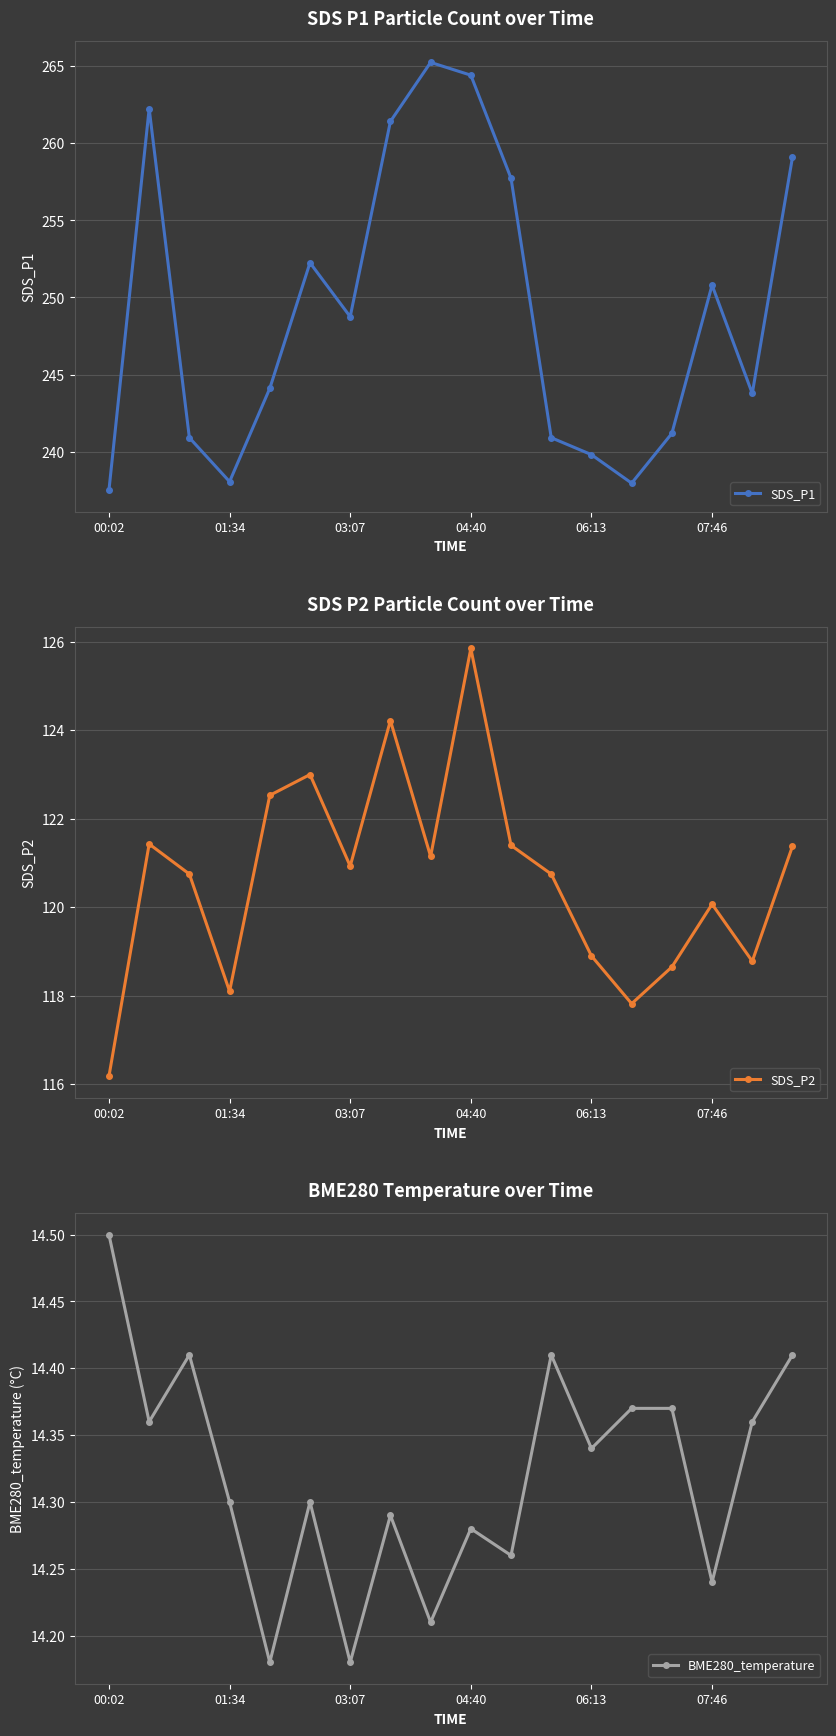

Where is the first local minimum for SDS_P1?

01:34